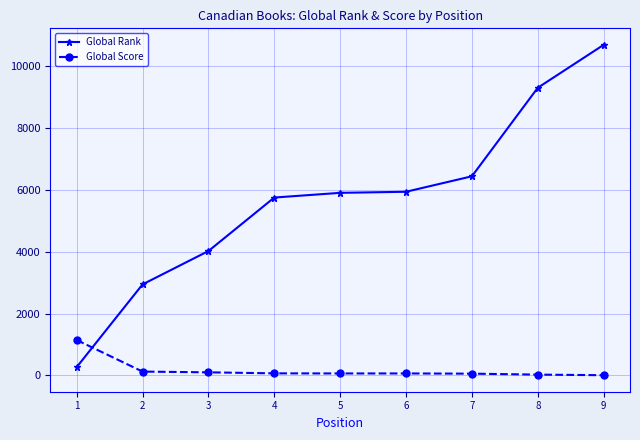

Rank the series at 8 from highest to lowest value.

Global Rank, Global Score